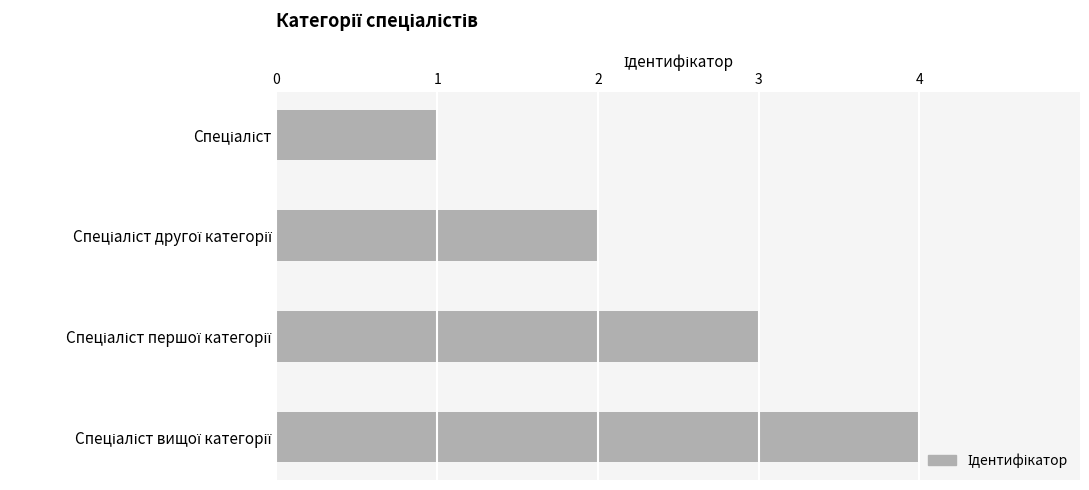

What is the difference between the maximum and minimum values?

3